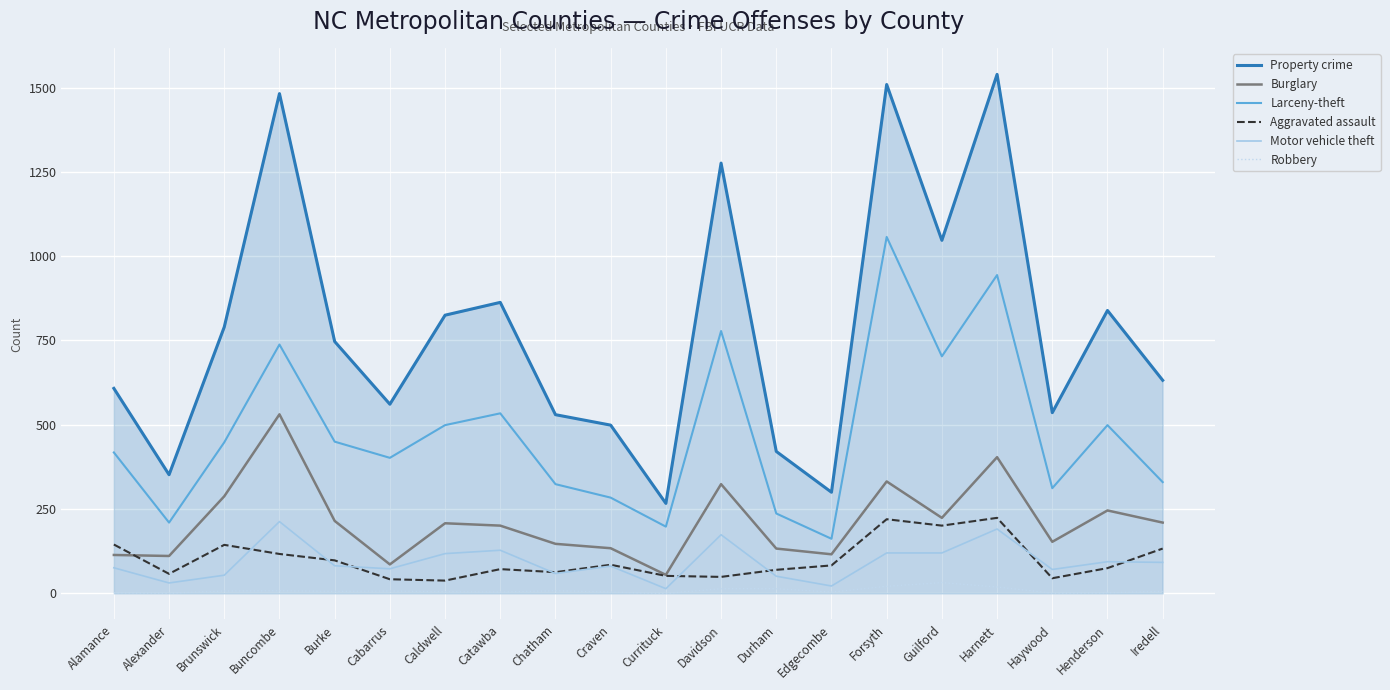

How many lines are shown in the chart?

6